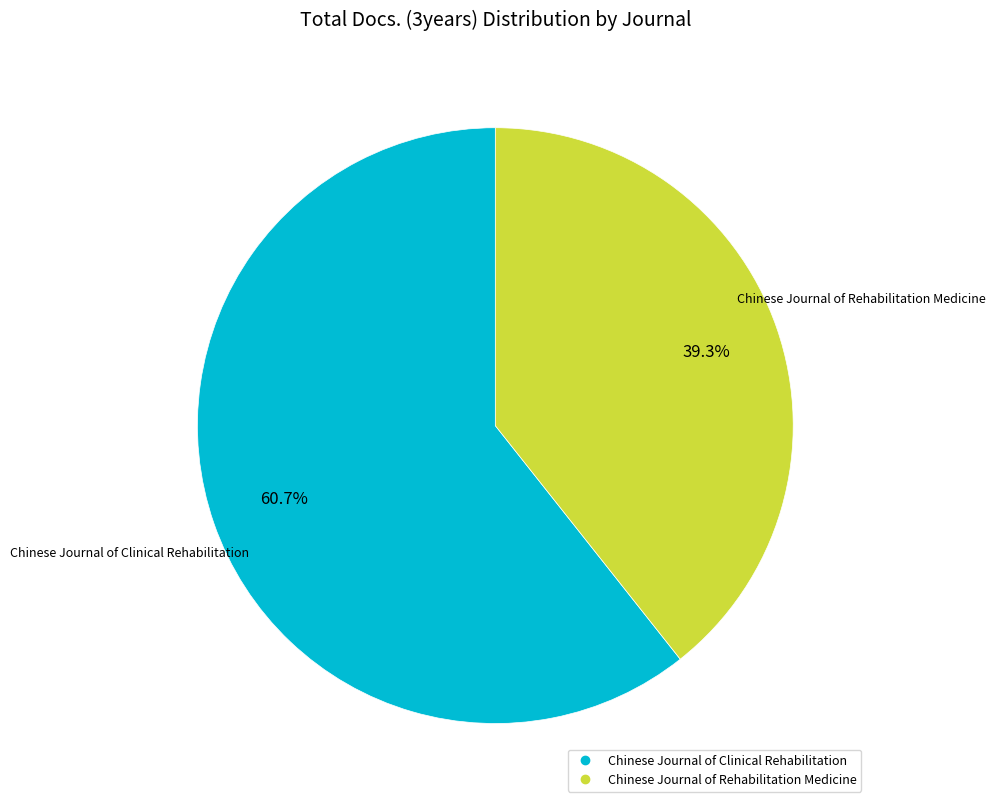

Between Chinese Journal of Clinical Rehabilitation and Chinese Journal of Rehabilitation Medicine, which is larger?

Chinese Journal of Clinical Rehabilitation